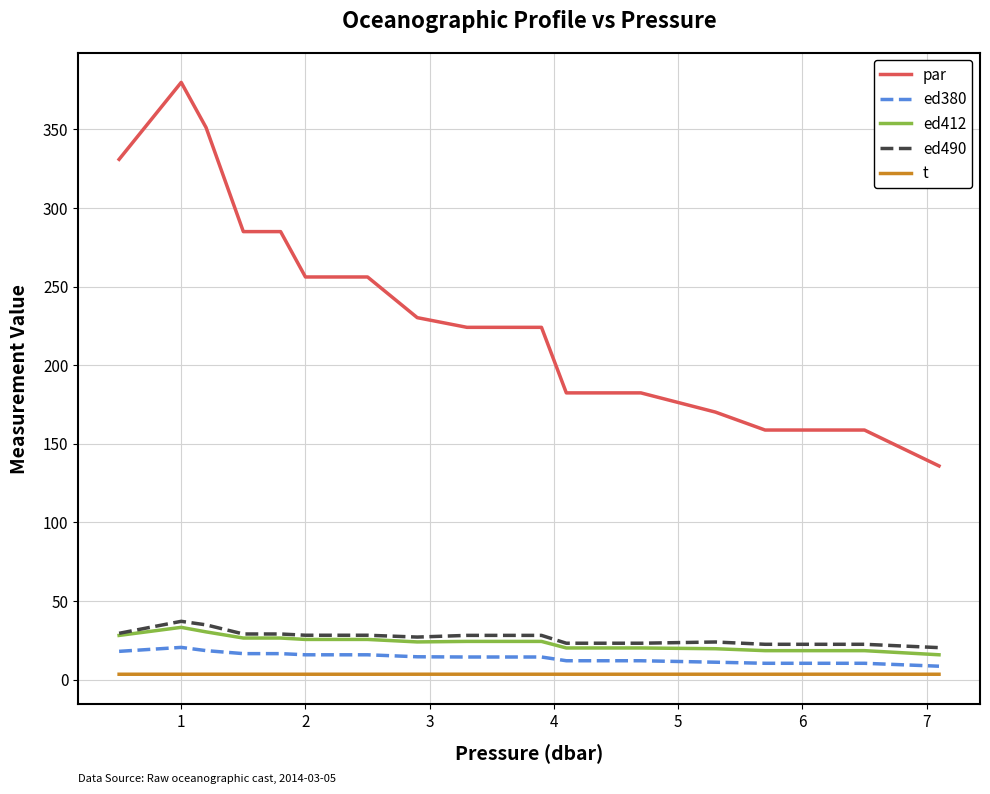

What is the difference between the maximum and minimum values in the ed412 series?

17.4